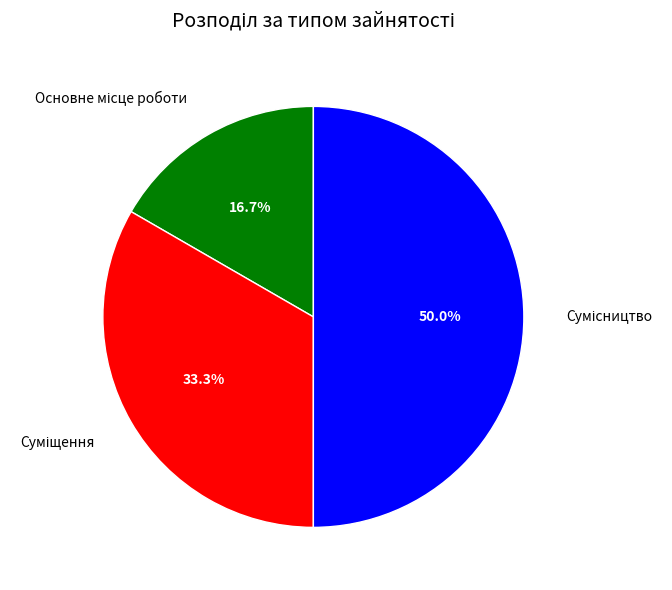

Count the number of slices in the pie.

3